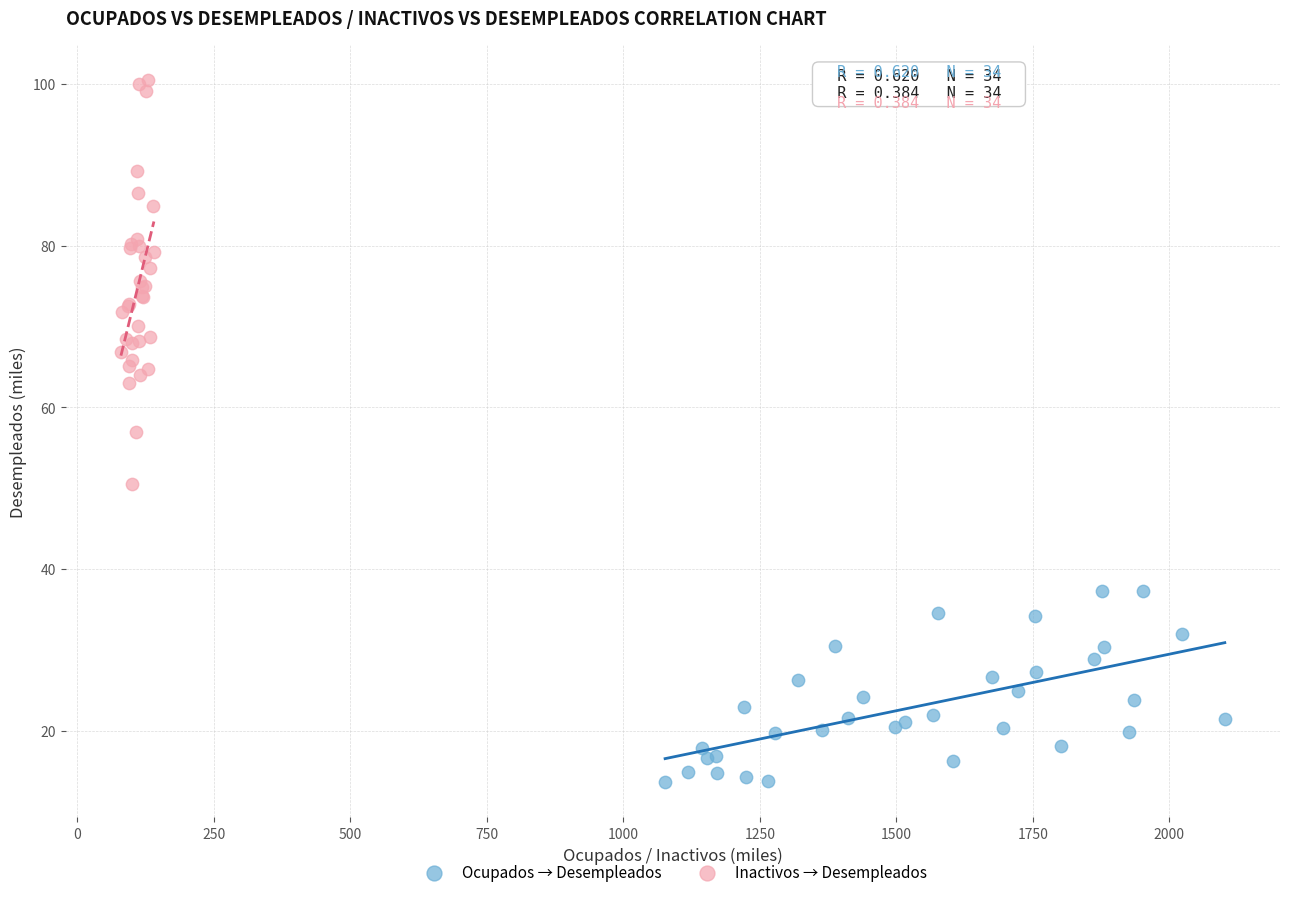

Which series reaches the maximum Y coordinate?

Inactivos → Desempleados